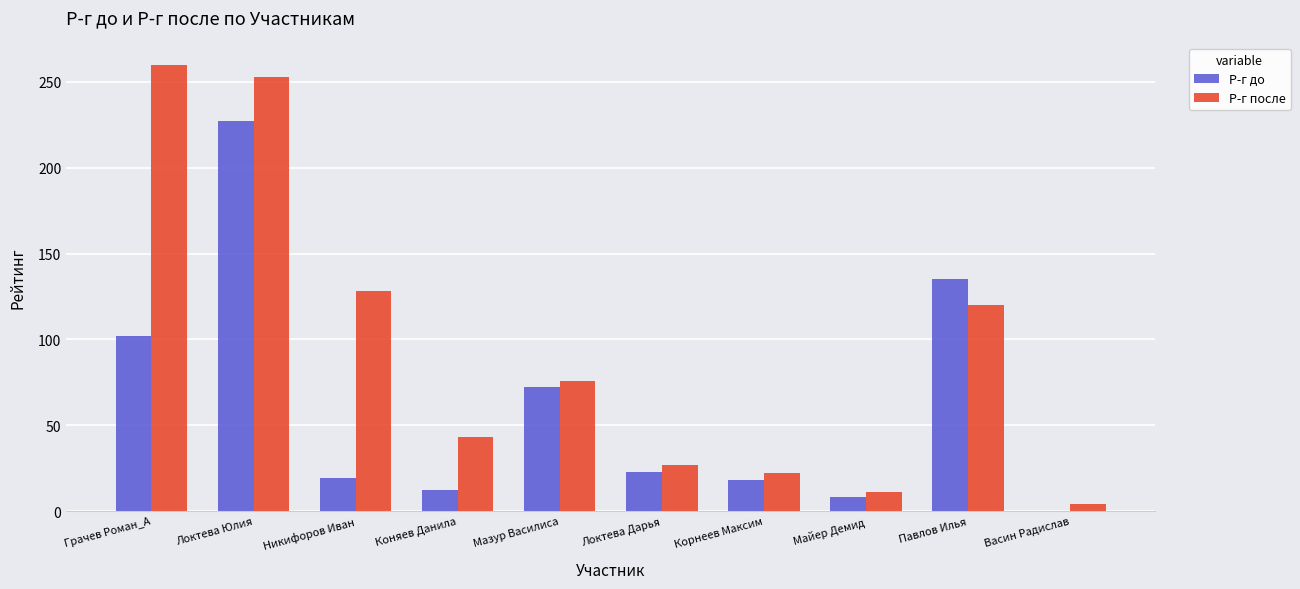

How many series are shown in this chart?

2